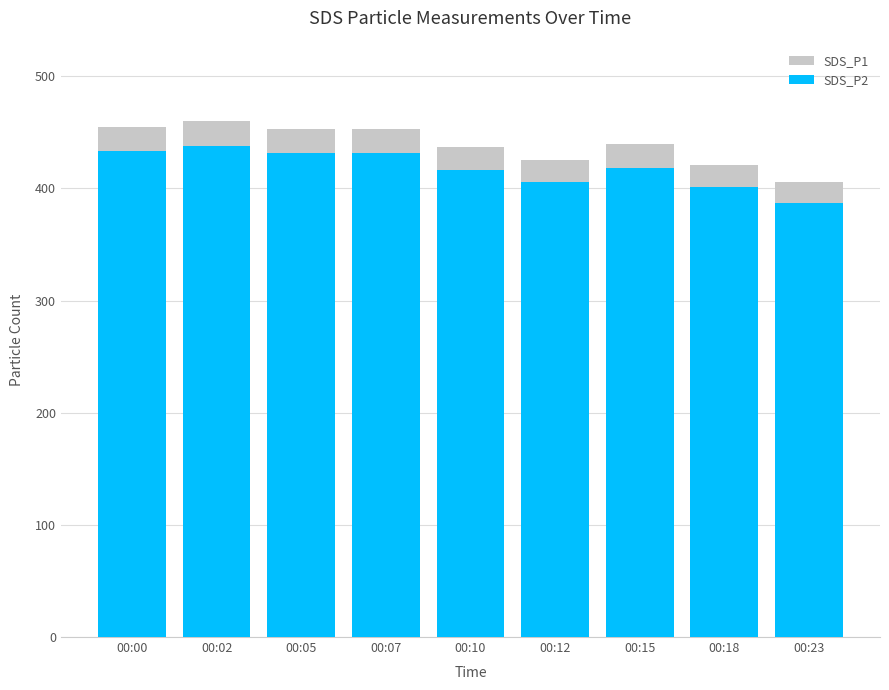

Reading left to right, what are all the values shown in this chart?

SDS_P1: 00:00=455.2	00:02=460.3	00:05=453.1	00:07=452.8	00:10=436.9	00:12=425.7	00:15=439.5	00:18=421.2	00:23=405.8
SDS_P2: 00:00=433.6	00:02=438.3	00:05=431.9	00:07=431.6	00:10=416.2	00:12=405.9	00:15=418.6	00:18=401.1	00:23=387.4